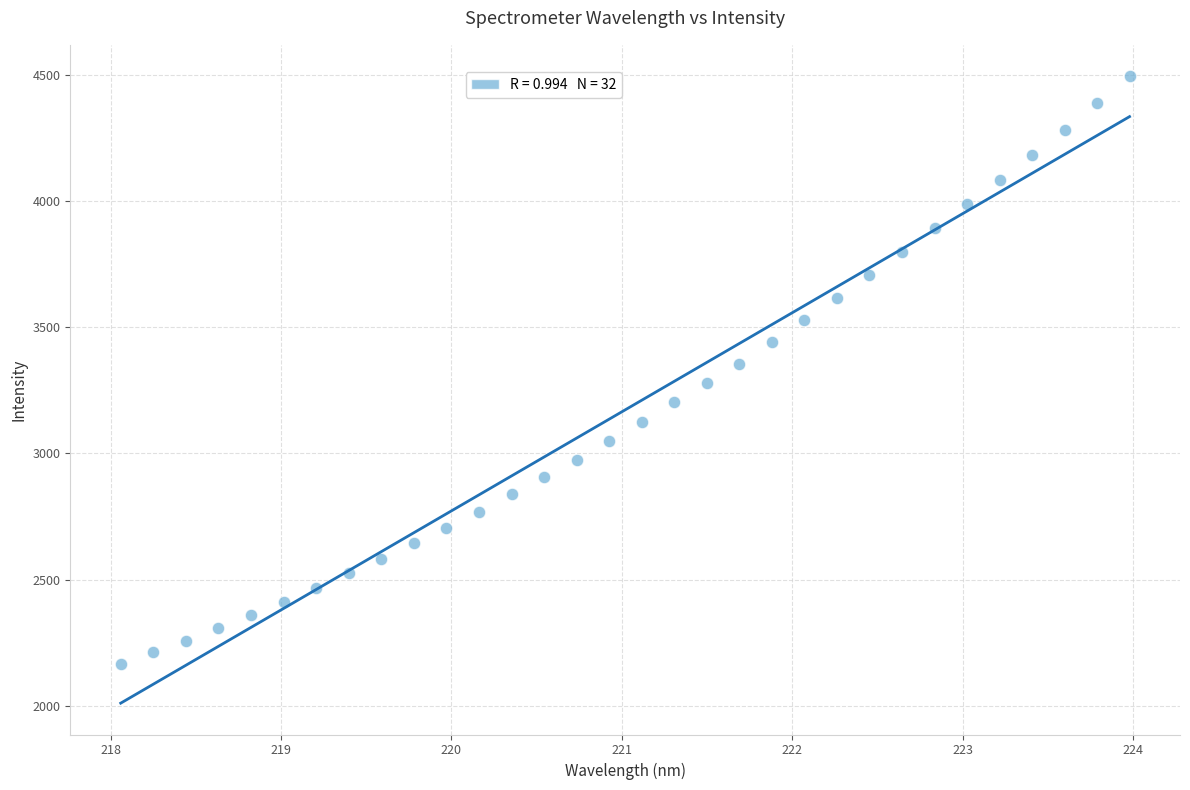

What is the range of X values (max minus min)?

5.9